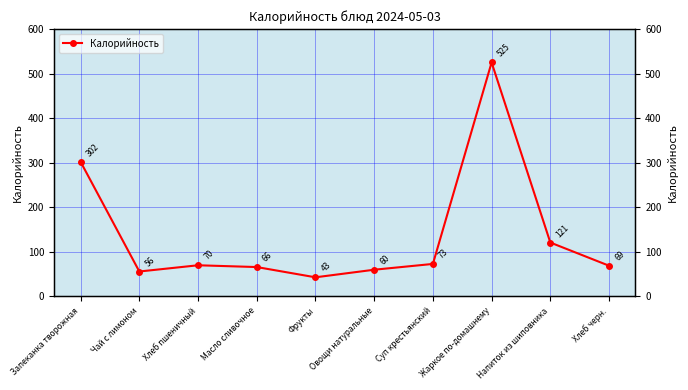

Count the number of values greater than 70.

4